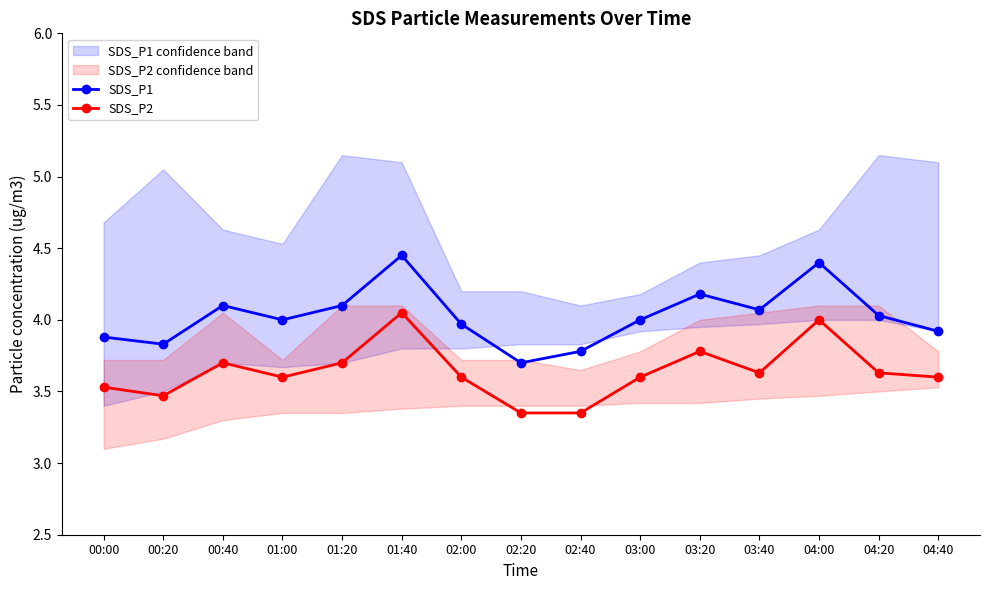

How many categories are shown in the chart?

15